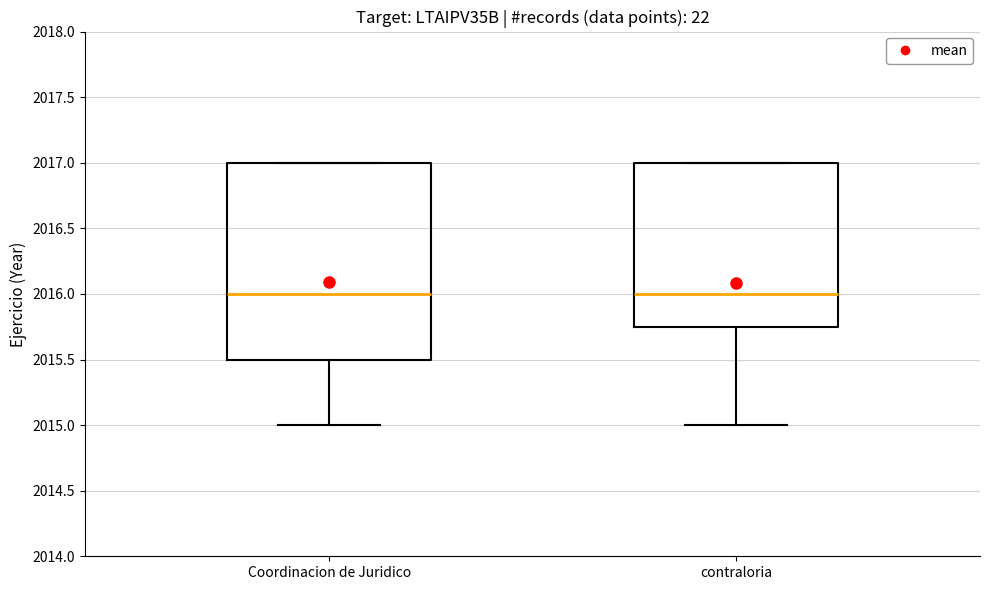

Reading left to right, read every box against the y-axis: the position of its median line, the range the box covers, and the ends of its whiskers. The values are not printed on the chart, so give them approximately, as read against the axis.

Coordinacion de Juridico: median 2016.00, box 2015.50 to 2017.00, whiskers 2015.00 to 2017.00
contraloria: median 2016.00, box 2015.75 to 2017.00, whiskers 2015.00 to 2017.00